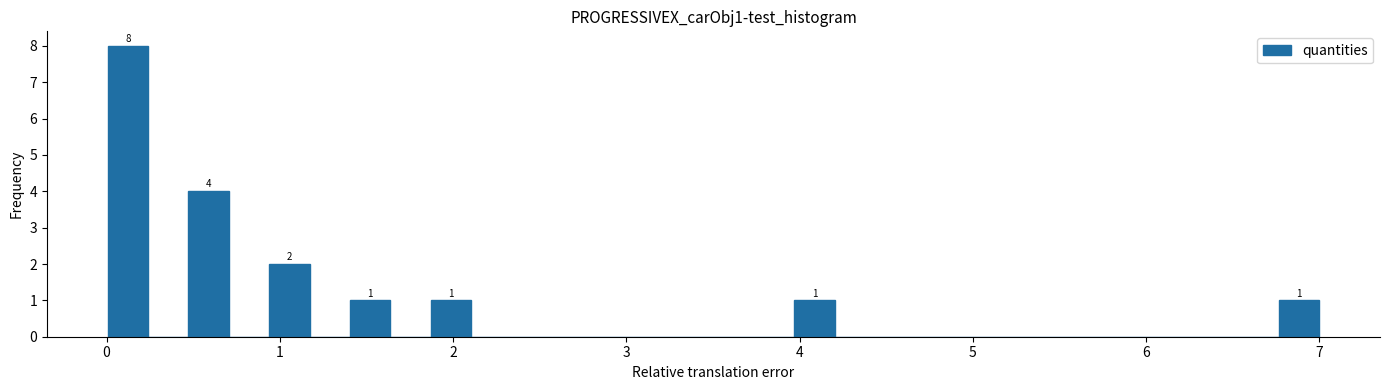

Around what value on the x-axis is the tallest bar? Give the approximate position of its centre, as read against the axis.

0.1